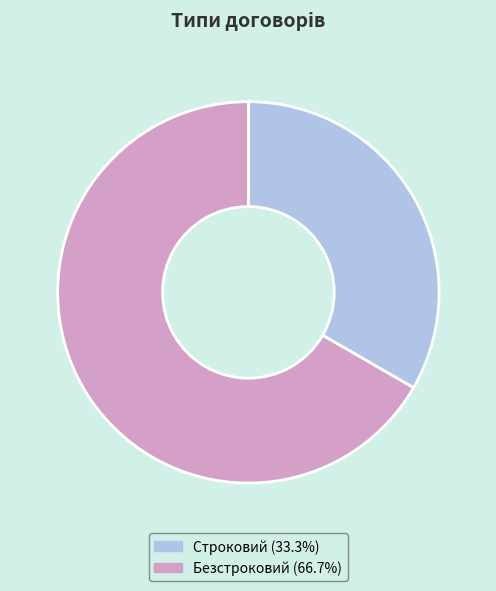

Does Строковий account for over 50% of the chart?

No